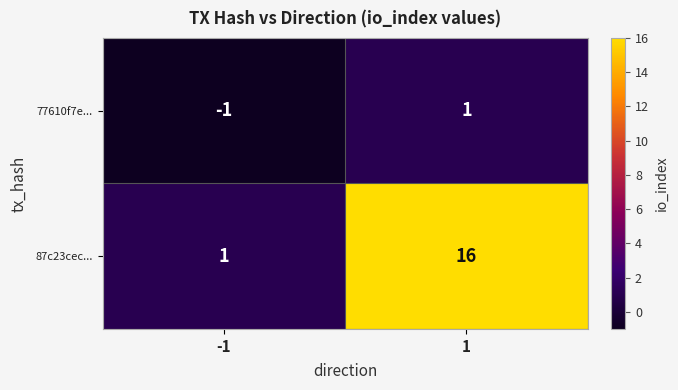

Reading left to right, transcribe all the data shown in this chart.

77610f7e...: -1	1
87c23cec...: 1	16